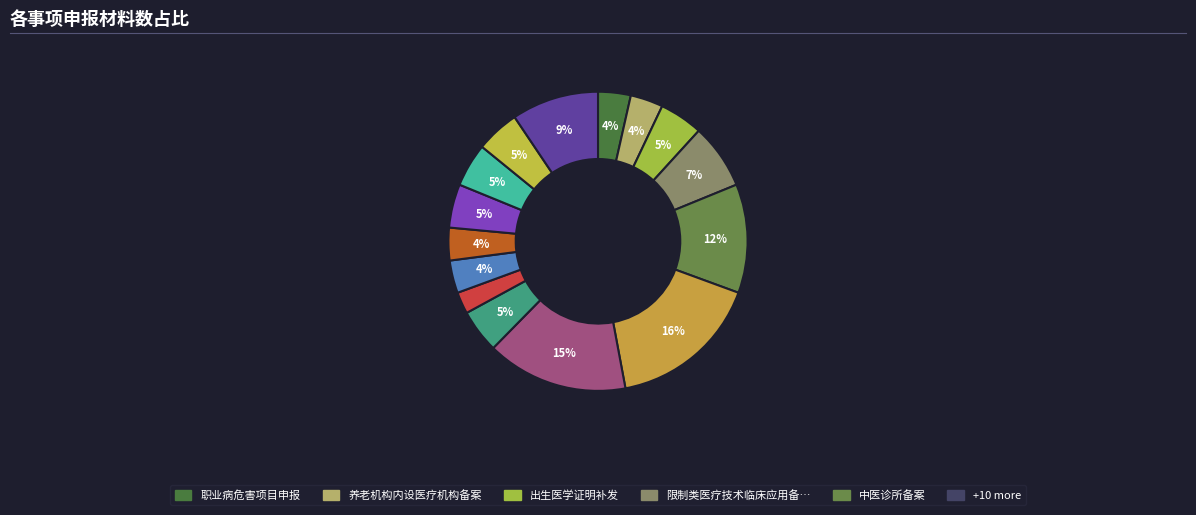

Count the number of slices in the pie.

15